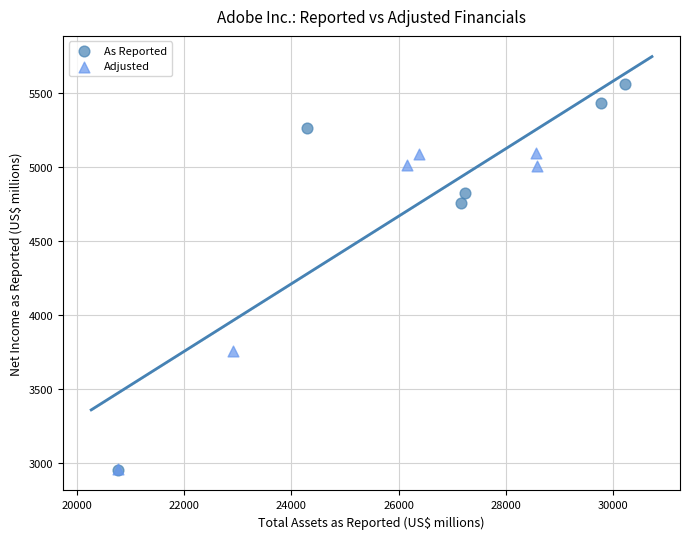

Which series contains the highest Y value?

As Reported